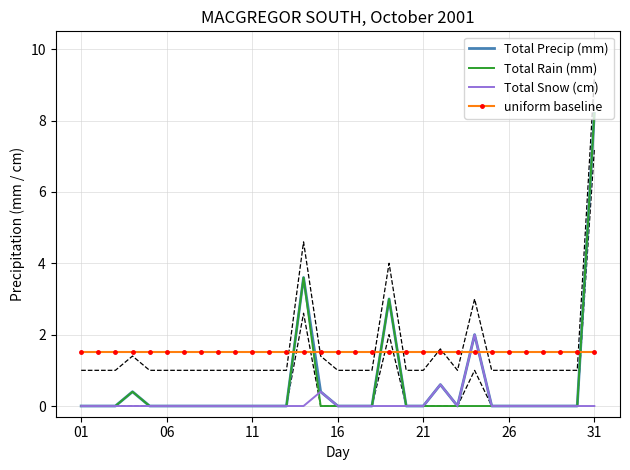

Reading right to left, list all the values displayed in this chart.

Total Precip (mm): 8.2	0.0	0.0	0.0	0.0	0.0	0.0	2.0	0.0	0.6	0.0	0.0	3.0	0.0	0.0	0.0	0.4	3.6	0.0	0.0	0.0	0.0	0.0	0.0	0.0	0.0	0.0	0.4	0.0	0.0	0.0
Total Rain (mm): 8.2	0.0	0.0	0.0	0.0	0.0	0.0	0.0	0.0	0.0	0.0	0.0	3.0	0.0	0.0	0.0	0.0	3.6	0.0	0.0	0.0	0.0	0.0	0.0	0.0	0.0	0.0	0.4	0.0	0.0	0.0
Total Snow (cm): 0.0	0.0	0.0	0.0	0.0	0.0	0.0	2.0	0.0	0.6	0.0	0.0	0.0	0.0	0.0	0.0	0.4	0.0	0.0	0.0	0.0	0.0	0.0	0.0	0.0	0.0	0.0	0.0	0.0	0.0	0.0
uniform baseline: 1.5	1.5	1.5	1.5	1.5	1.5	1.5	1.5	1.5	1.5	1.5	1.5	1.5	1.5	1.5	1.5	1.5	1.5	1.5	1.5	1.5	1.5	1.5	1.5	1.5	1.5	1.5	1.5	1.5	1.5	1.5